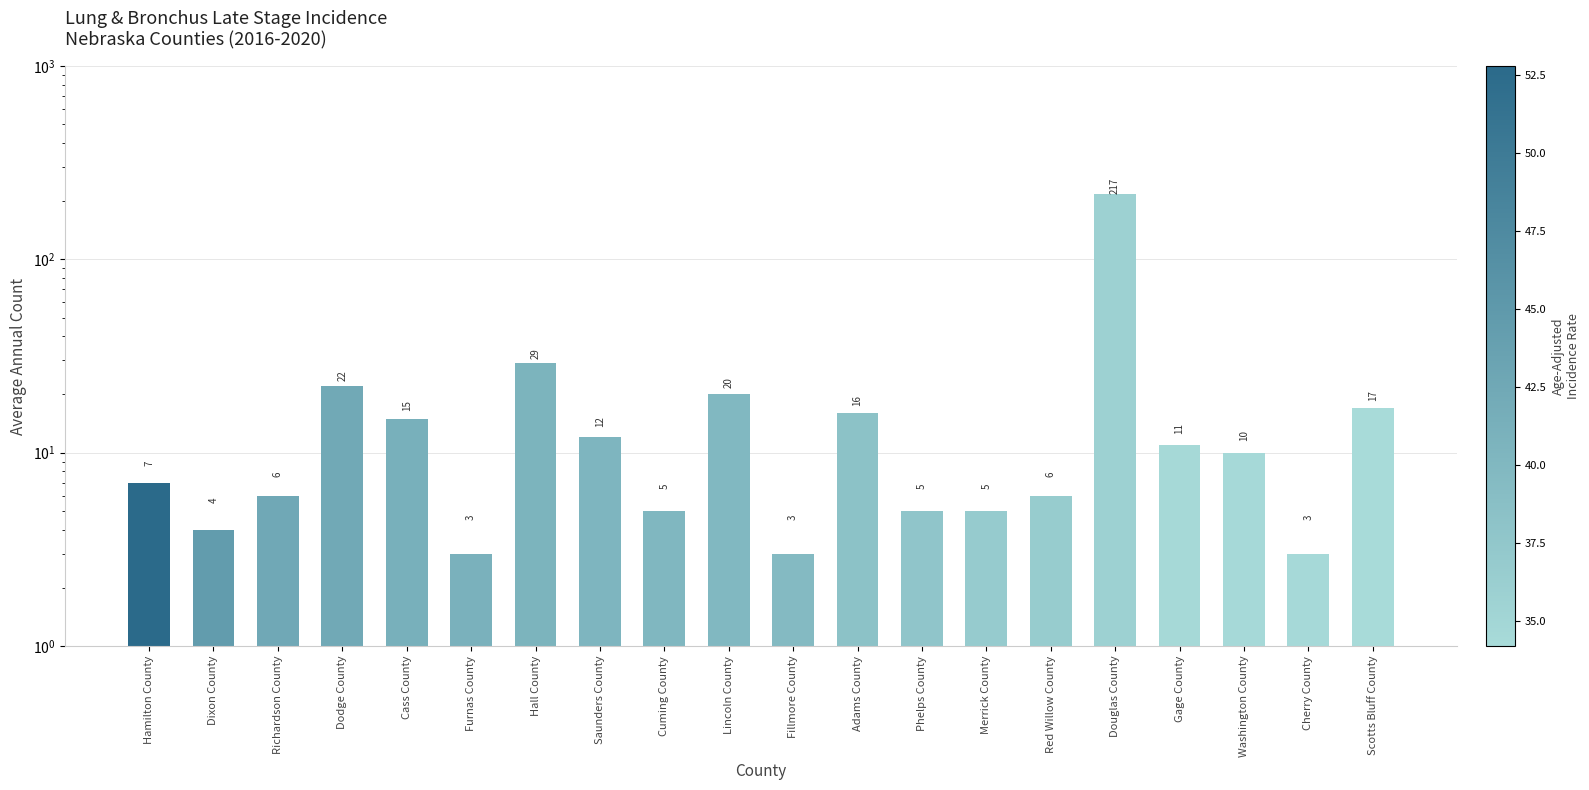

How many data points are above 10?

9